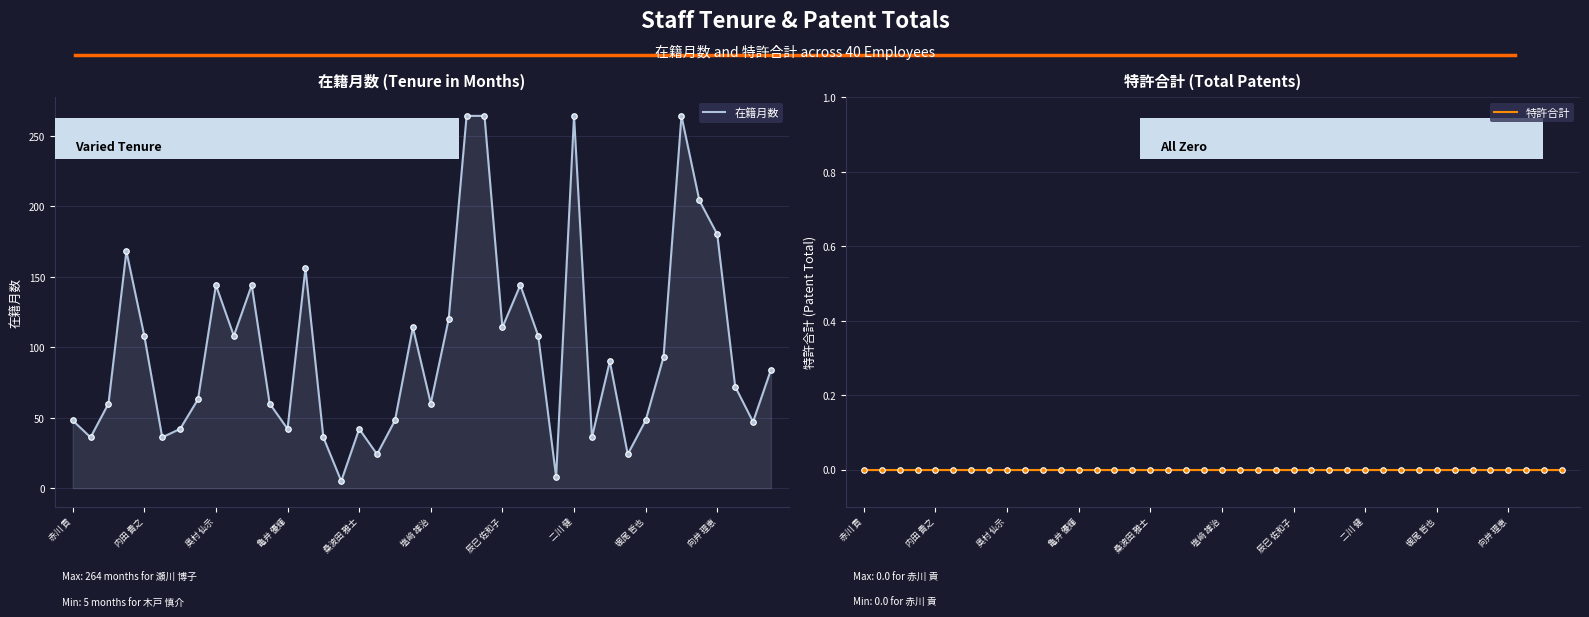

True or false: 在籍月数 has a value of 114 at 24.

True